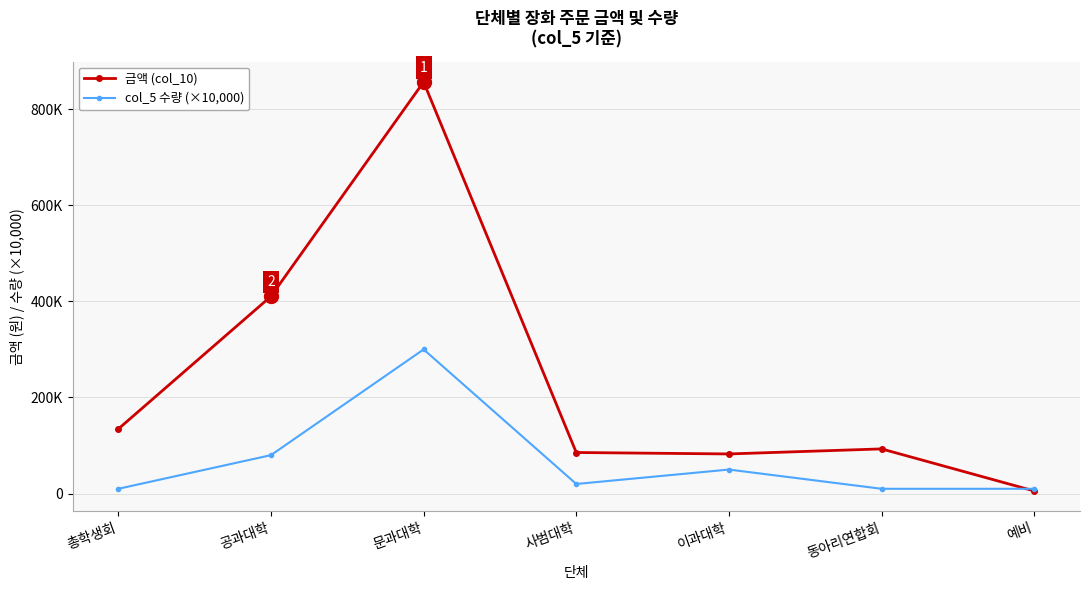

Reading left to right, list all the values displayed in this chart.

금액 (col_10): 134500	410500	856500	85500	82500	93000	5500
col_5 수량 (×10,000): 10000	80000	300000	20000	50000	10000	10000